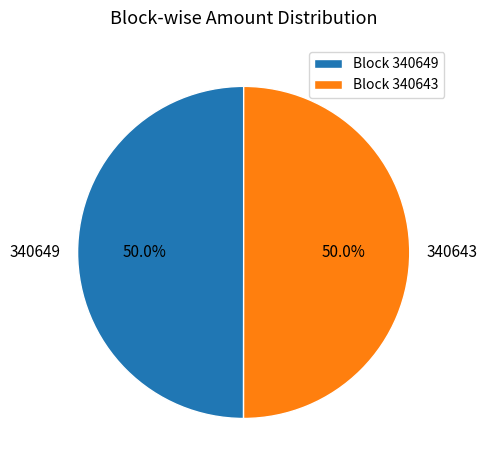

To the nearest percent, what is the difference between the largest and smallest slice percentages?

0%